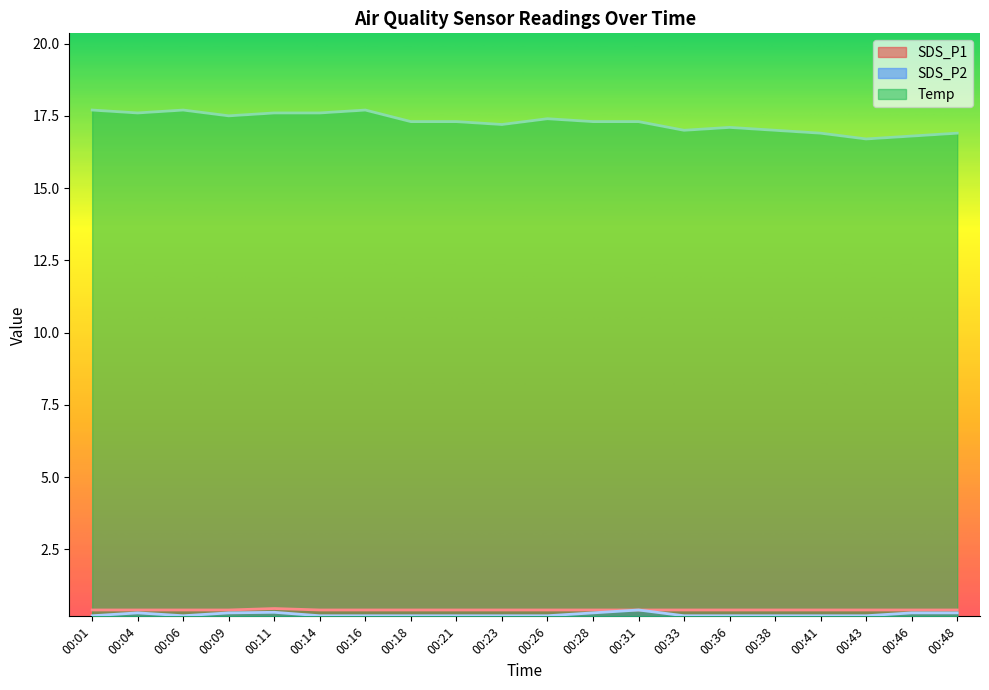

True or false: SDS_P1 and SDS_P2 cross at least once.

False